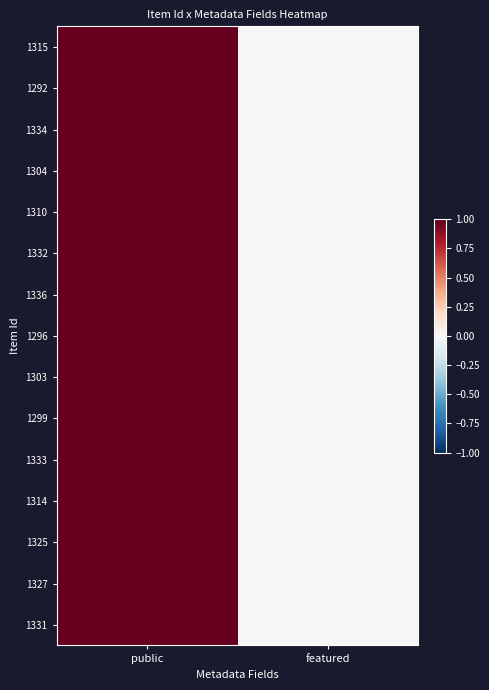

Which series has the largest total across all categories?

1315